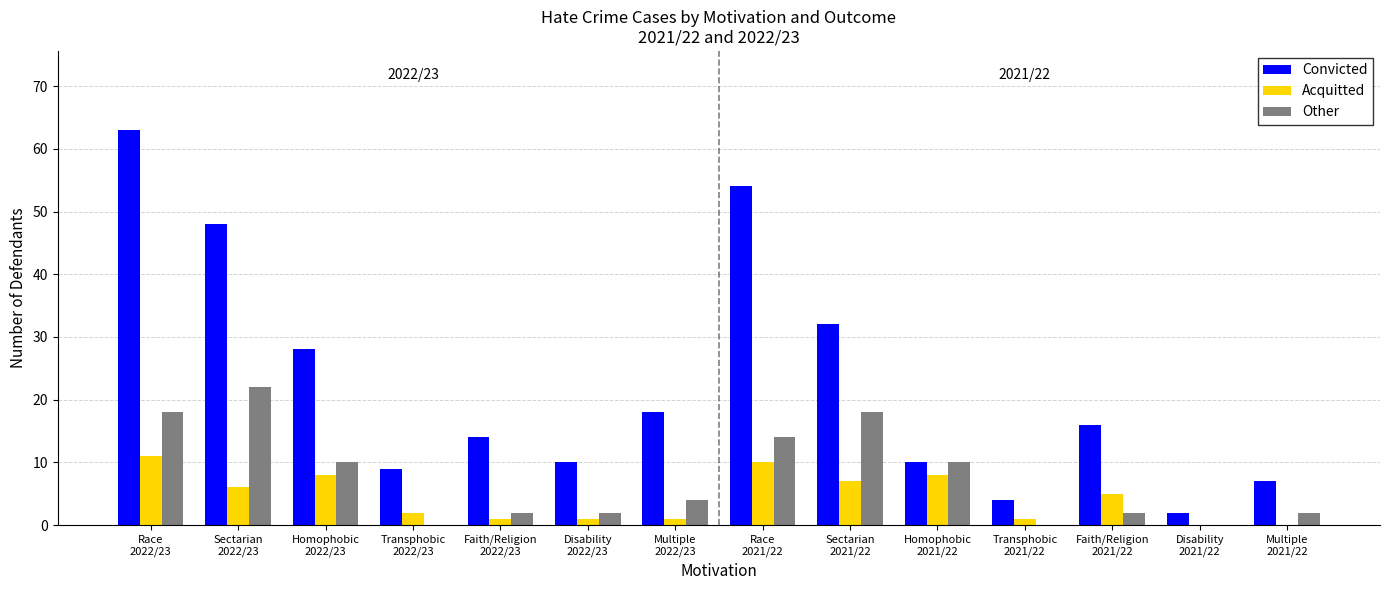

What is the greatest value displayed?

63